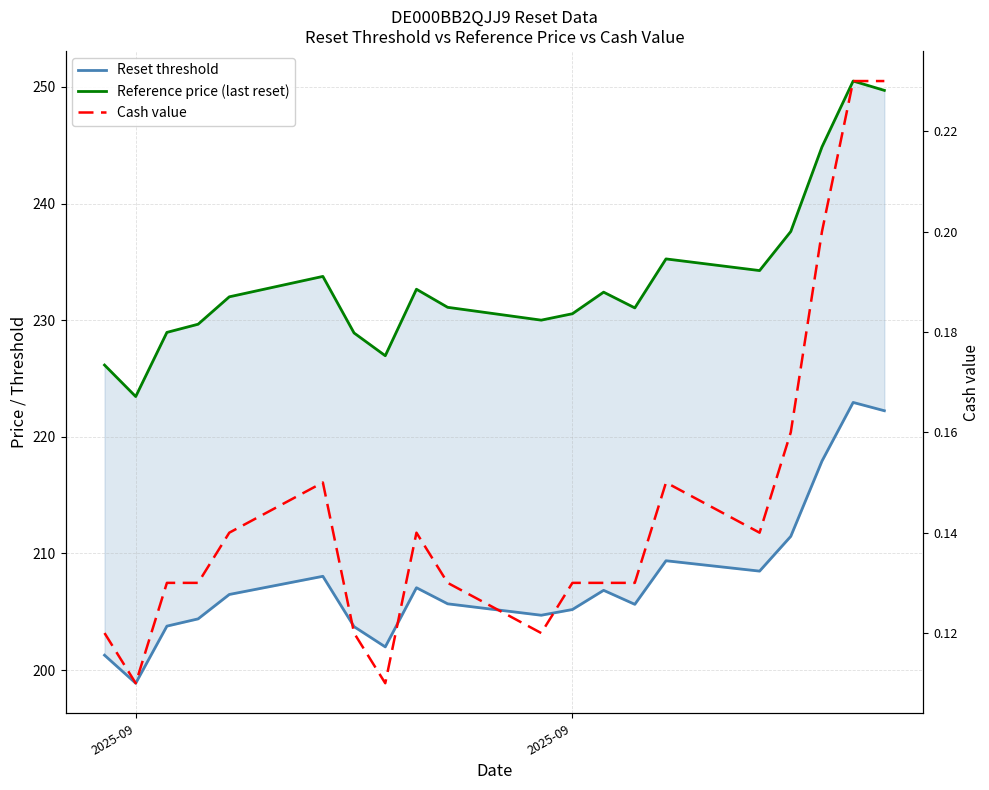

Where is the first local minimum for Reset threshold?

2025-09